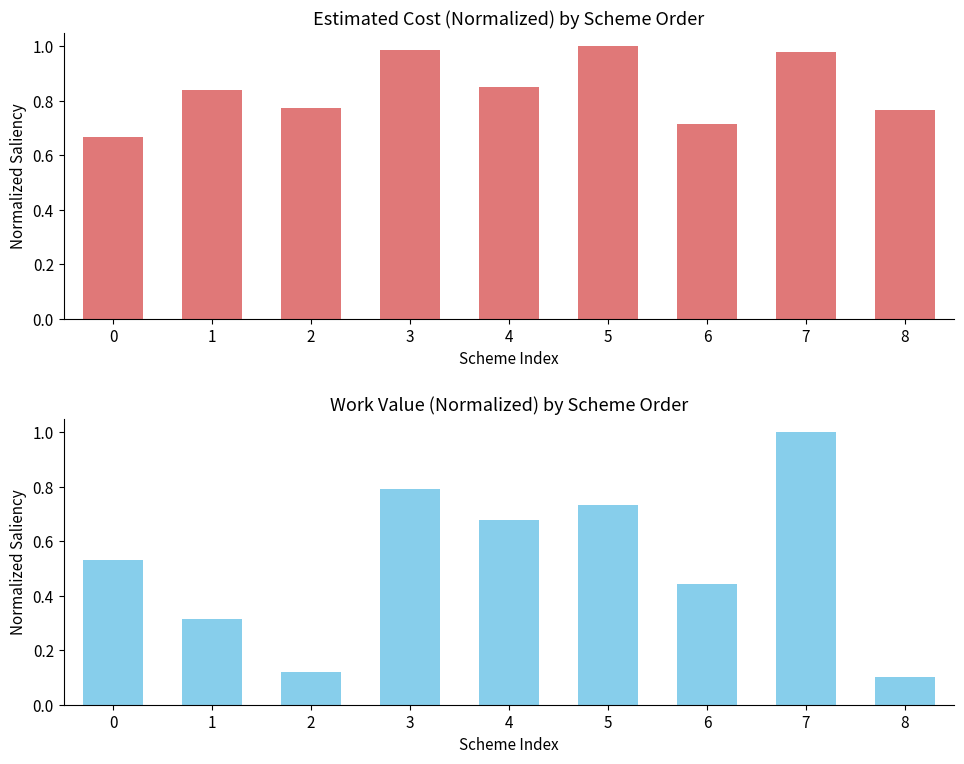

Which label corresponds to the largest value in the chart?

5